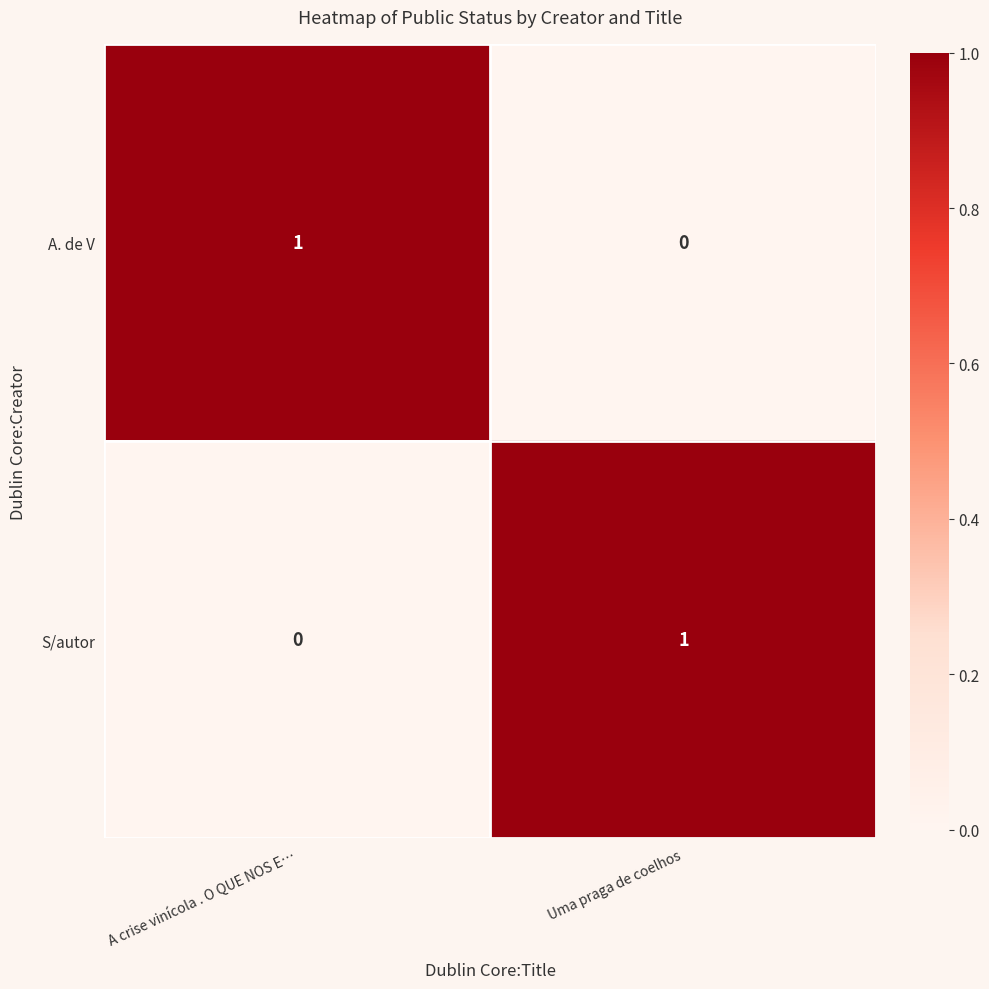

Reading right to left, list all the values displayed in this chart.

A. de V: Uma praga de coelhos=0	A crise vinícola . O QUE NOS E…=1
S/autor: Uma praga de coelhos=1	A crise vinícola . O QUE NOS E…=0